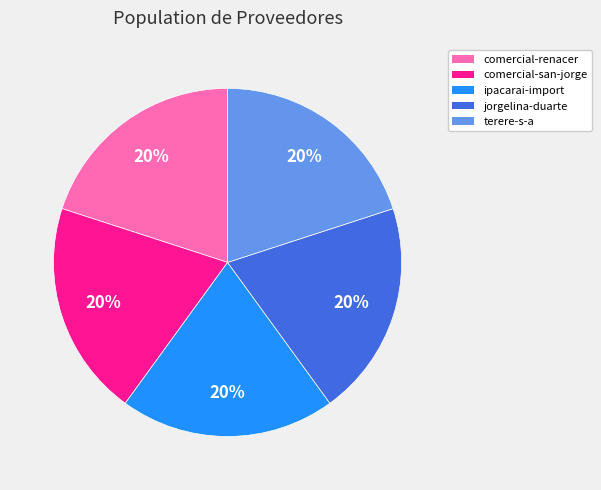

Is there any slice that represents more than half of the pie?

No